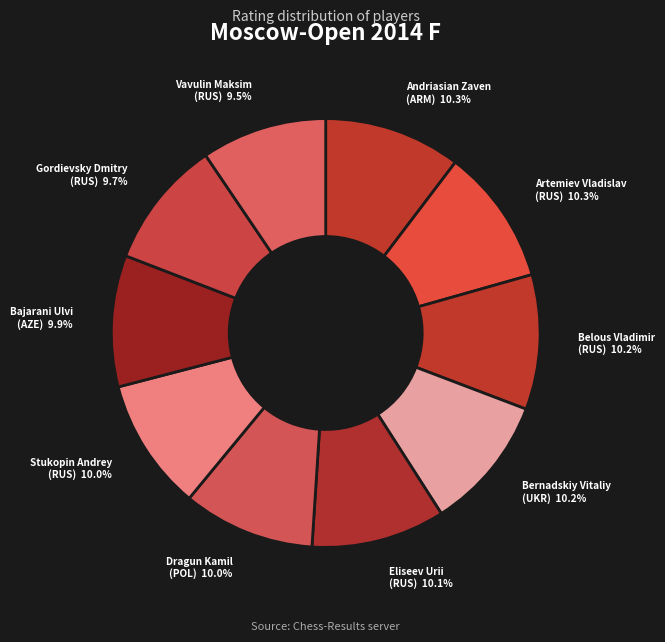

To the nearest percent, what is the combined percentage of Bernadskiy Vitaliy (UKR) and Stukopin Andrey (RUS)?

20%